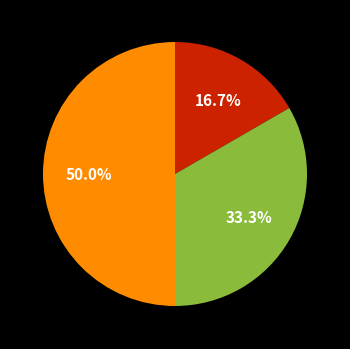

Is there any slice that represents more than half of the pie?

No